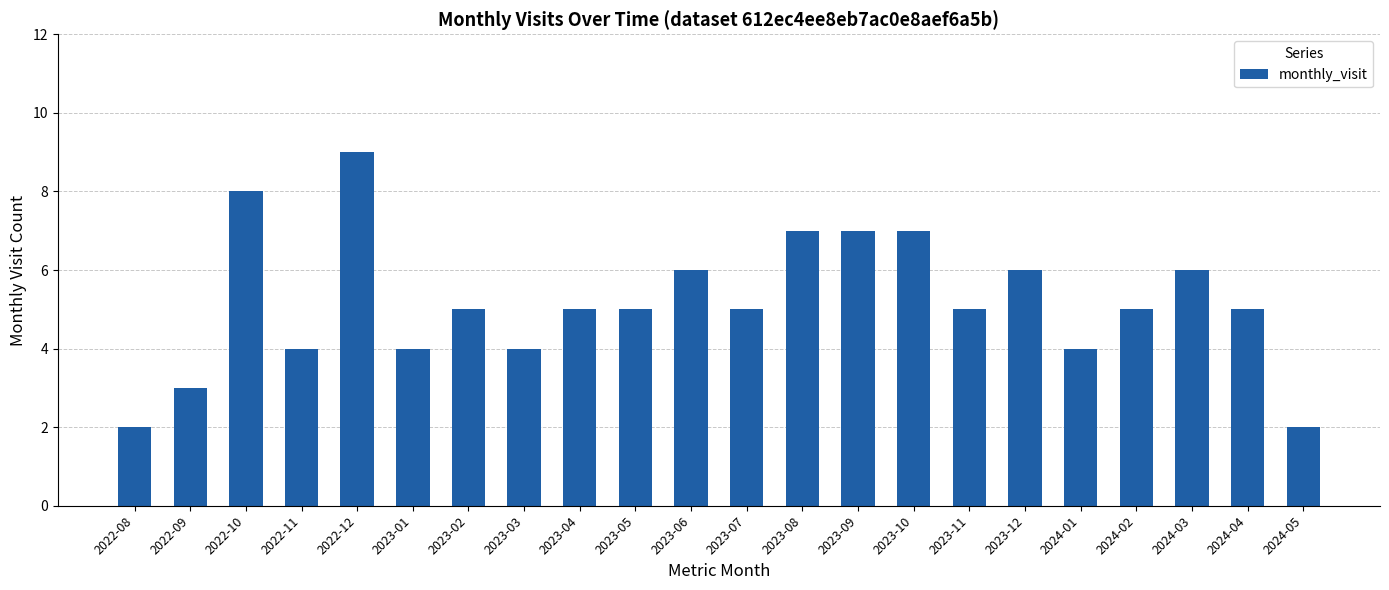

What is the greatest value displayed?

9